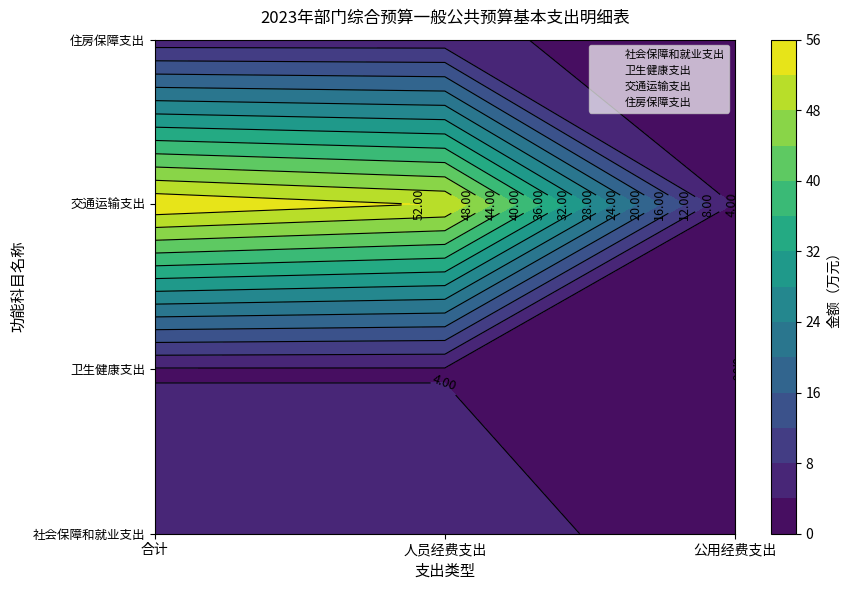

How many 住房保障支出 values are between 0 and 5?

1